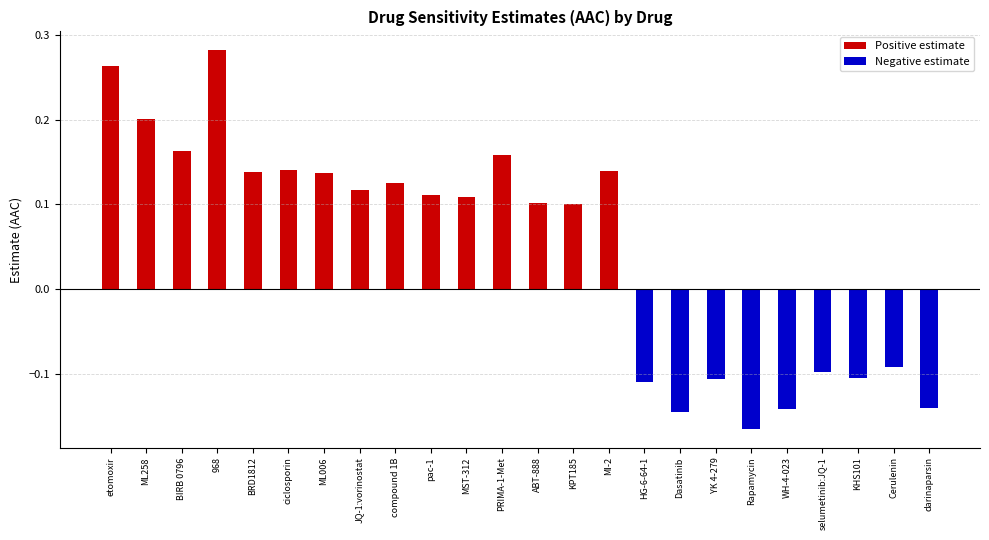

What are all the series names shown in the legend?

Positive estimate, Negative estimate